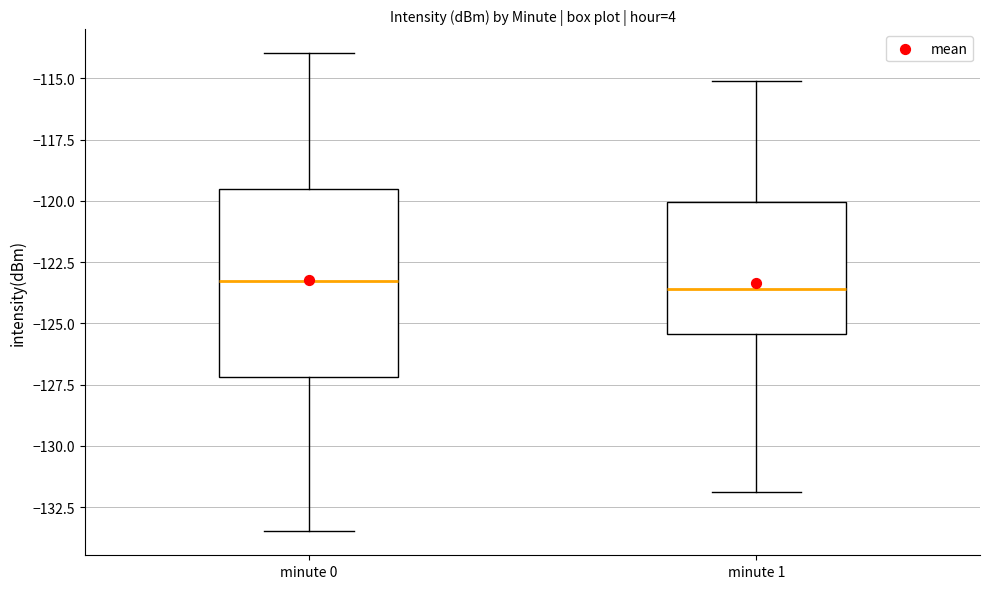

Reading left to right, read every box against the y-axis: the position of its median line, the range the box covers, and the ends of its whiskers. The values are not printed on the chart, so give them approximately, as read against the axis.

minute 0: median -123.5, box -127.0 to -119.5, whiskers -133.5 to -114.0
minute 1: median -123.5, box -125.5 to -120.0, whiskers -132.0 to -115.0